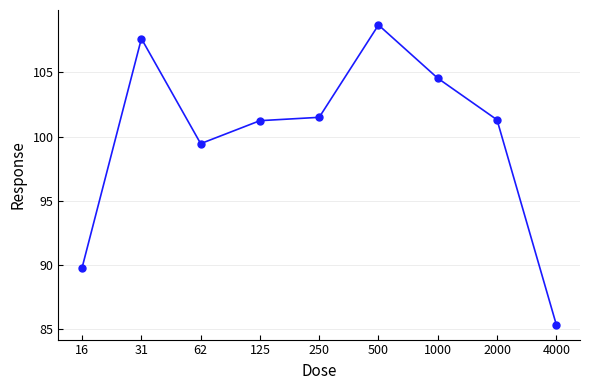

How many interior local valleys (lower than both neighbors) does the data have?

1